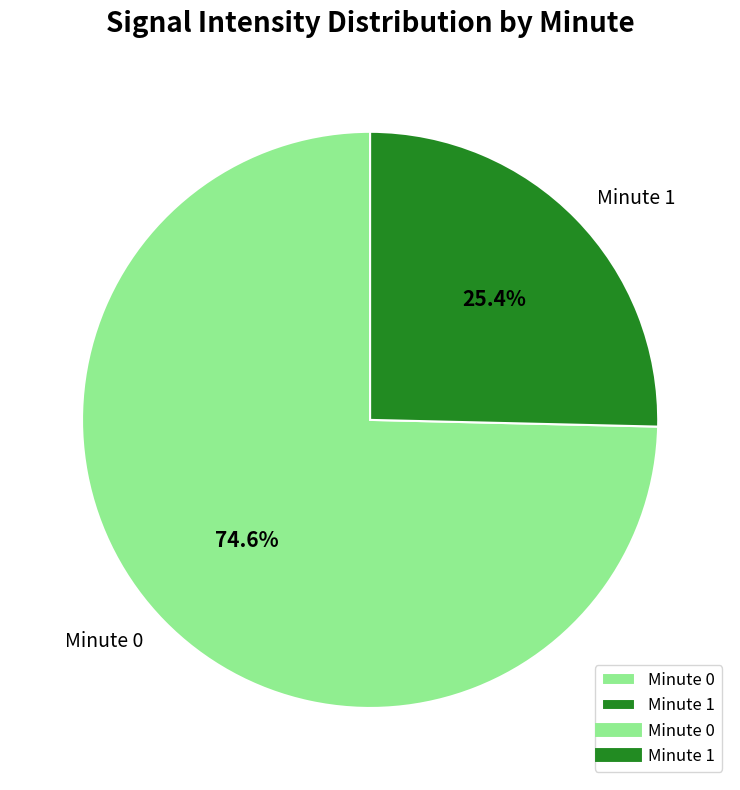

Count the number of slices in the pie.

2